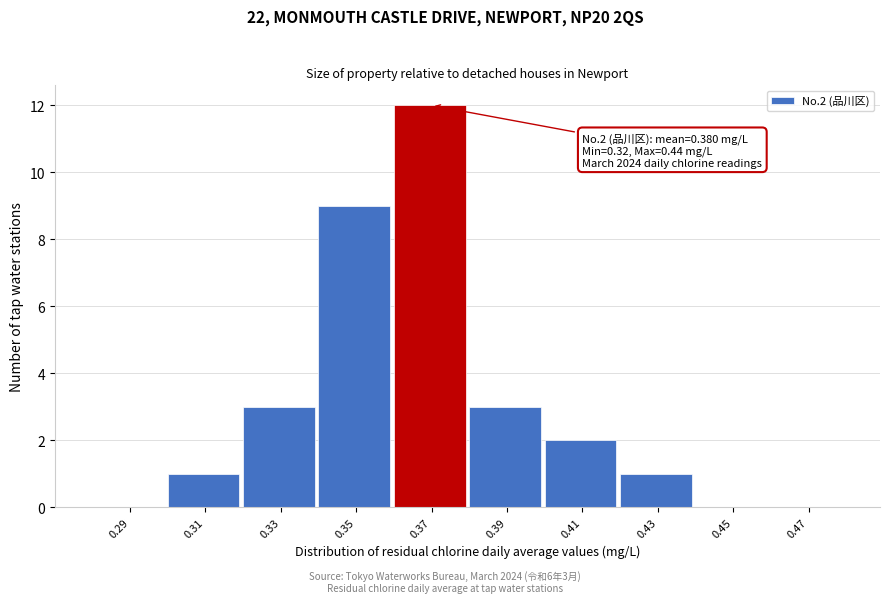

Reading right to left, extract all data points from this chart.

0.47=0	0.45=0	0.43=1	0.41=2	0.39=3	0.37=12	0.35=9	0.33=3	0.31=1	0.29=0